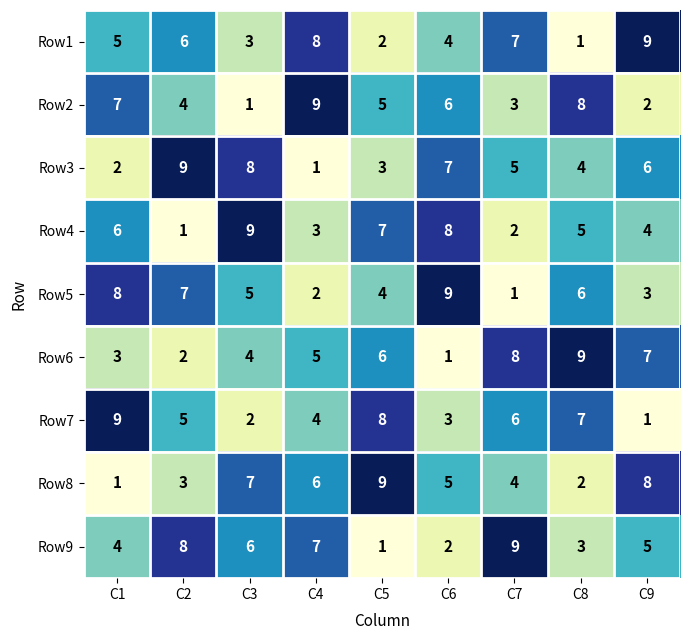

What is the total value across all series at C5?

45